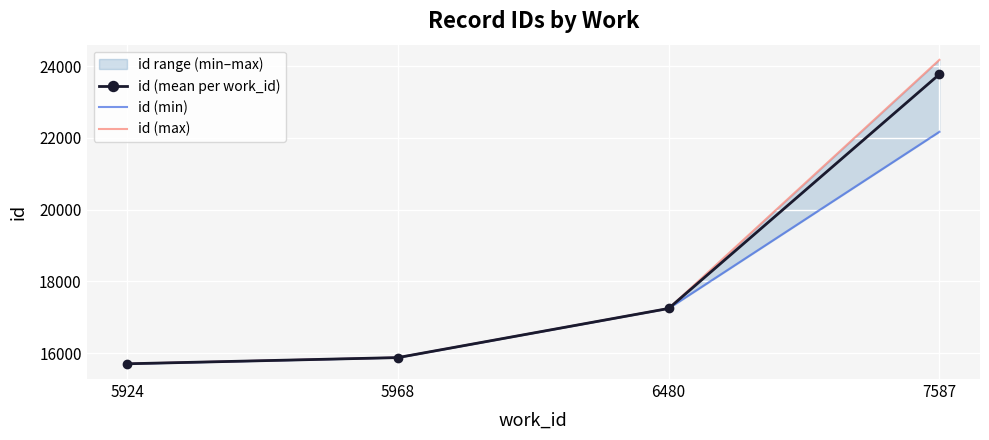

Between 6480 and 7587, which series saw the biggest shift?

id (max)